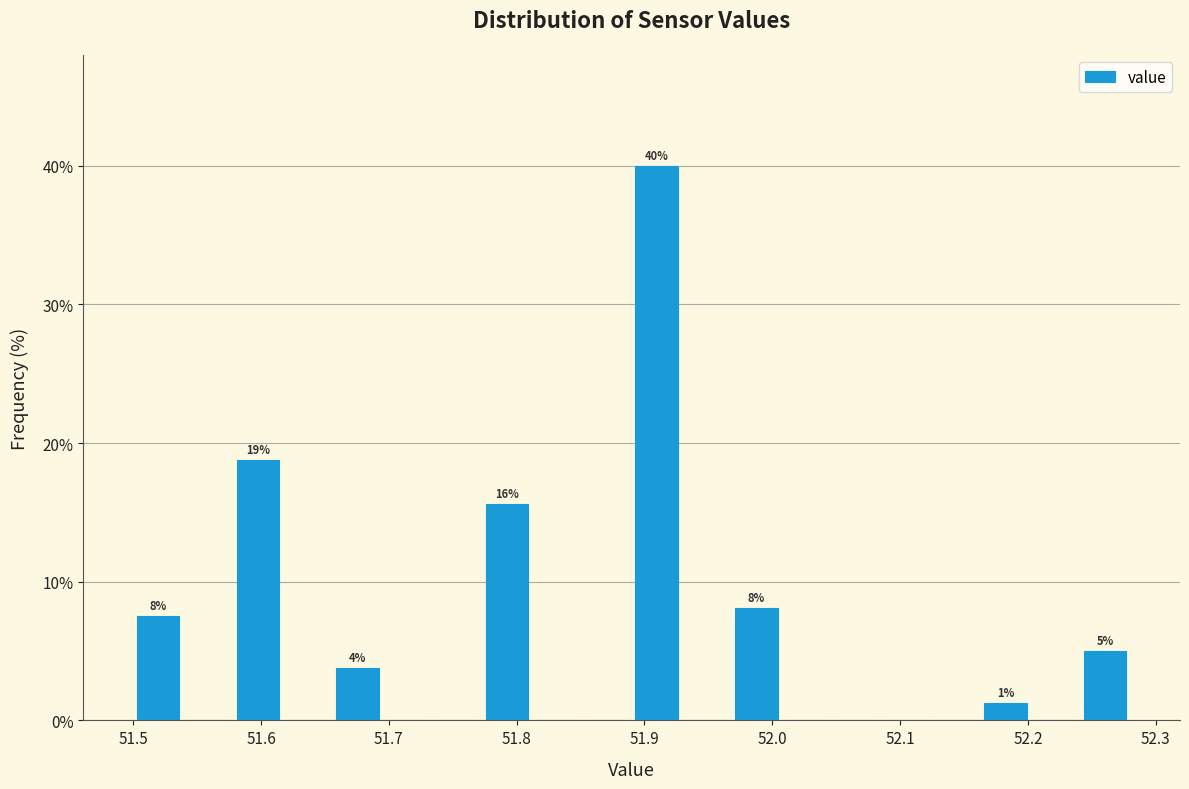

Around what value on the x-axis is the tallest bar? Give the approximate position of its centre, as read against the axis.

51.91